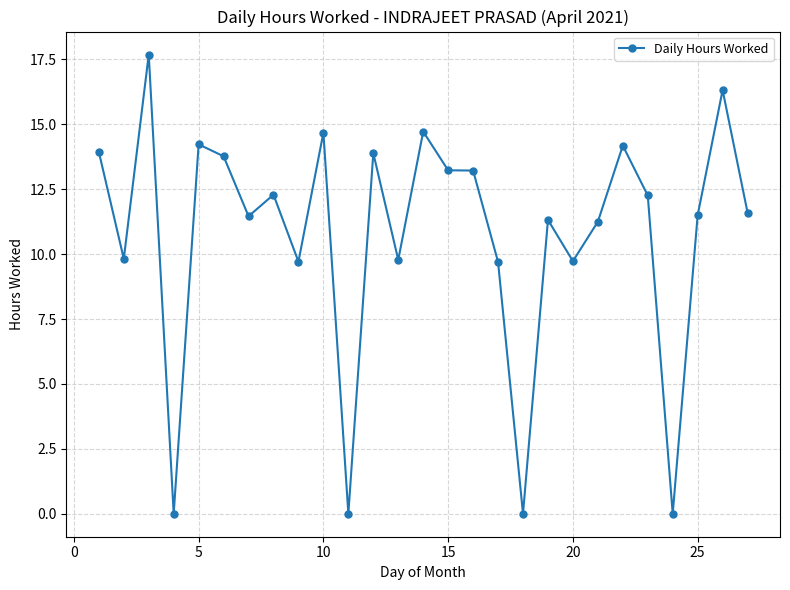

What is the value of the 5th point from the left?

14.2